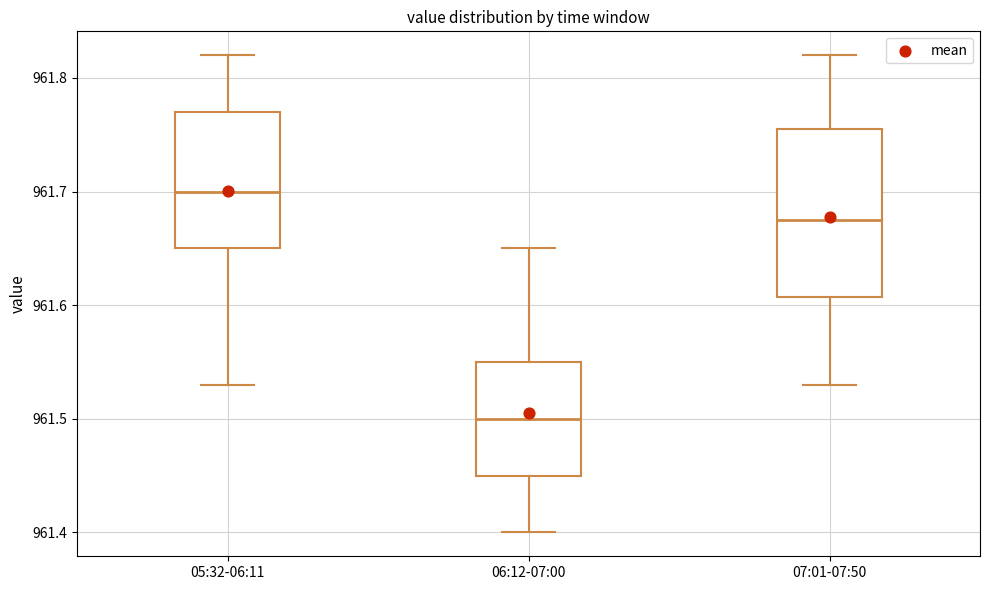

Reading left to right, read every box against the y-axis: the position of its median line, the range the box covers, and the ends of its whiskers. The values are not printed on the chart, so give them approximately, as read against the axis.

05:32-06:11: median 961.70, box 961.65 to 961.77, whiskers 961.53 to 961.82
06:12-07:00: median 961.50, box 961.45 to 961.55, whiskers 961.40 to 961.65
07:01-07:50: median 961.68, box 961.61 to 961.76, whiskers 961.53 to 961.82